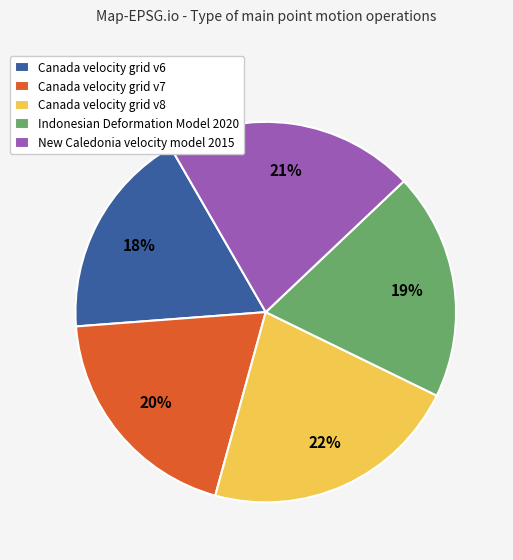

Is there any slice that represents more than half of the pie?

No